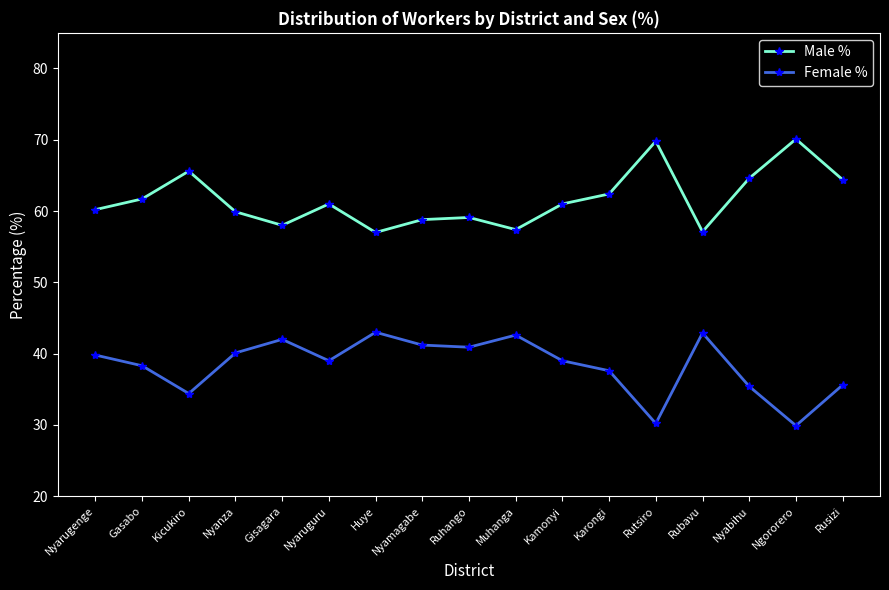

What is the lowest value of the Male % series?

57.0